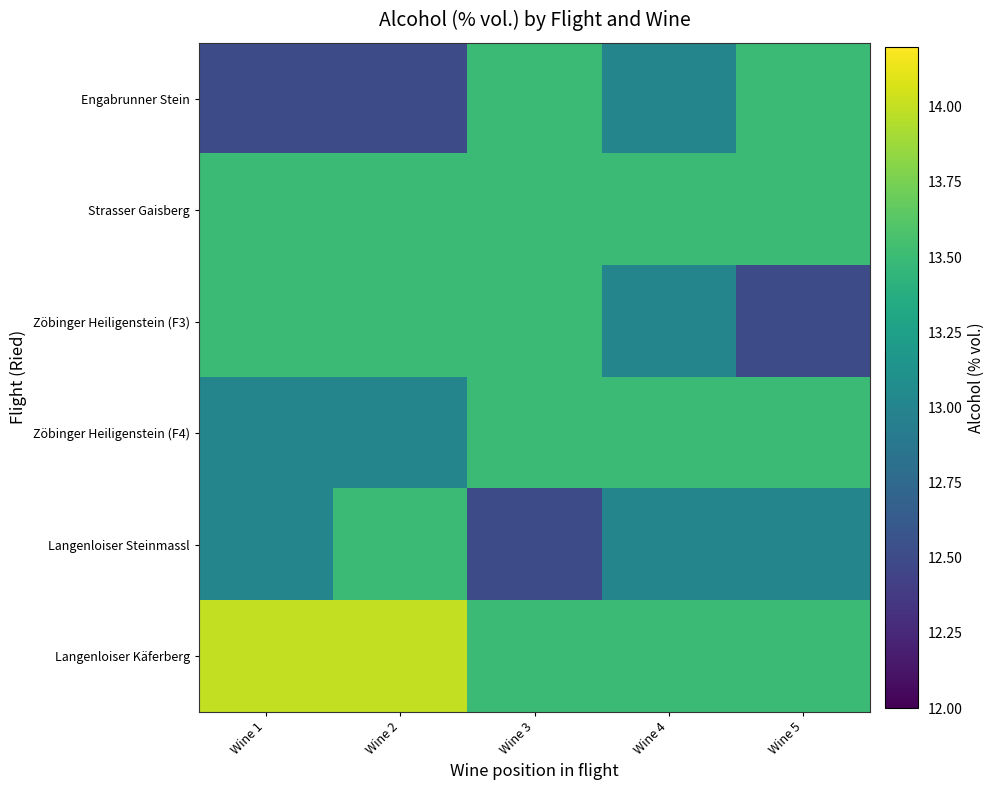

List the series in order of their peak value, lowest first.

Engabrunner Stein, Strasser Gaisberg, Zöbinger Heiligenstein (F3), Zöbinger Heiligenstein (F4), Langenloiser Steinmassl, Langenloiser Käferberg